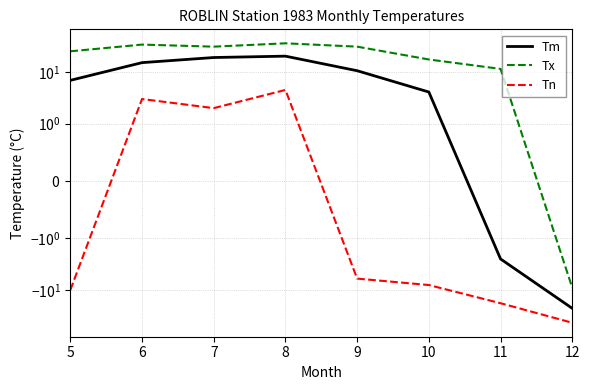

Reading left to right, list all the values displayed in this chart.

Tm: 5=6.9	6=15.2	7=19.1	8=20.3	9=10.6	10=4.1	11=-2.5	12=-22.6
Tx: 5=25.2	6=34.0	7=31.0	8=36.0	9=31.0	10=17.5	11=11.5	12=-9.0
Tn: 5=-10.0	6=3.0	7=2.0	8=4.5	9=-6.0	10=-8.0	11=-18.0	12=-43.0